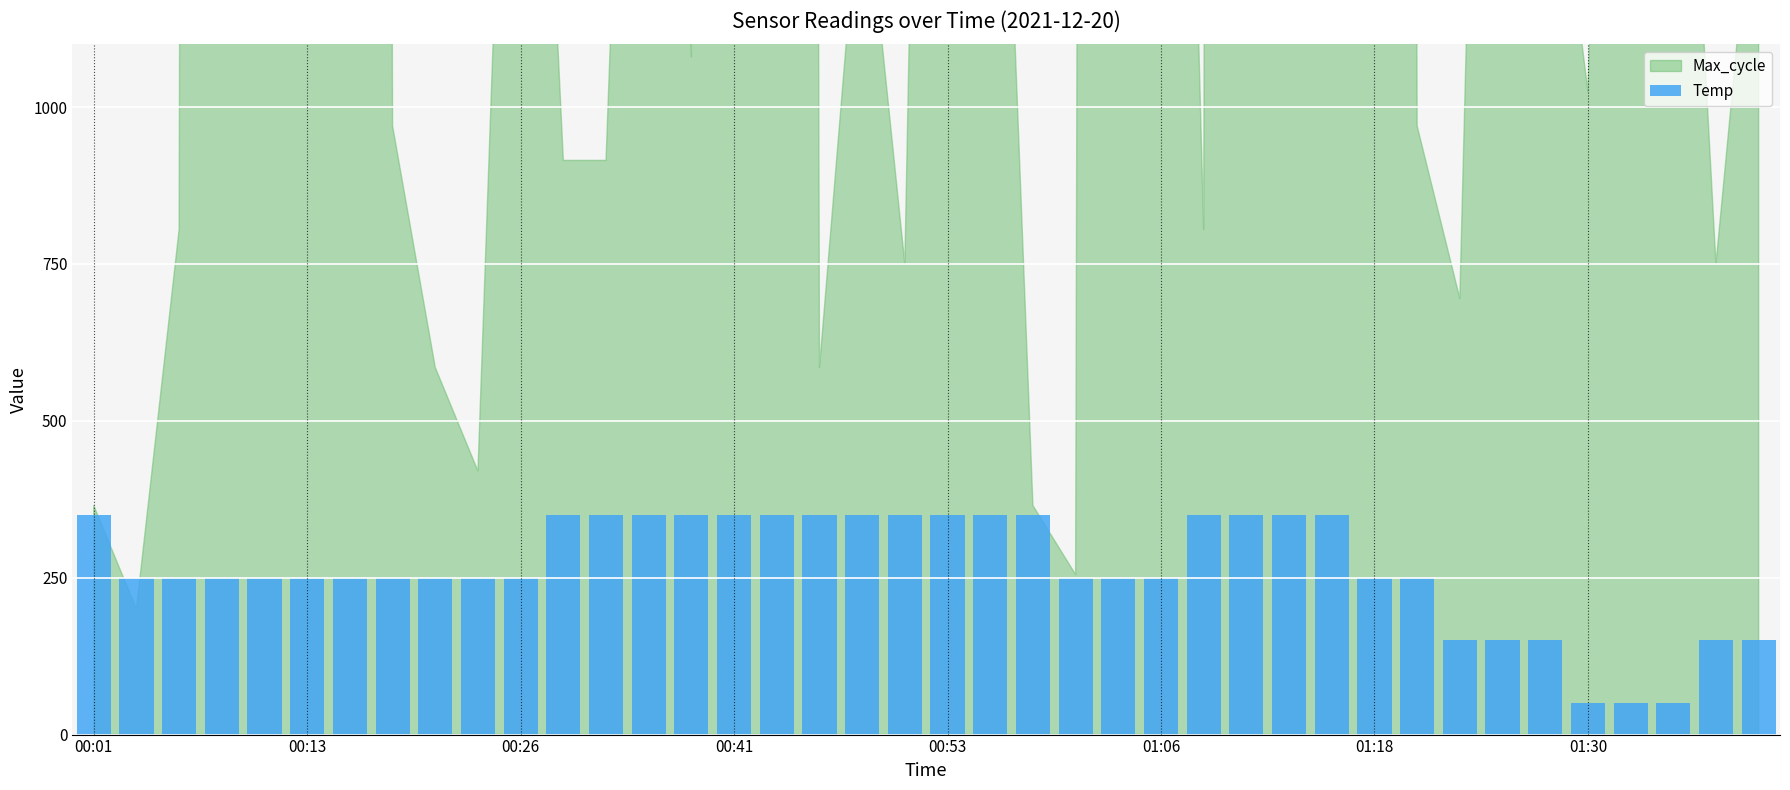

Does the chart contain any negative values?

No